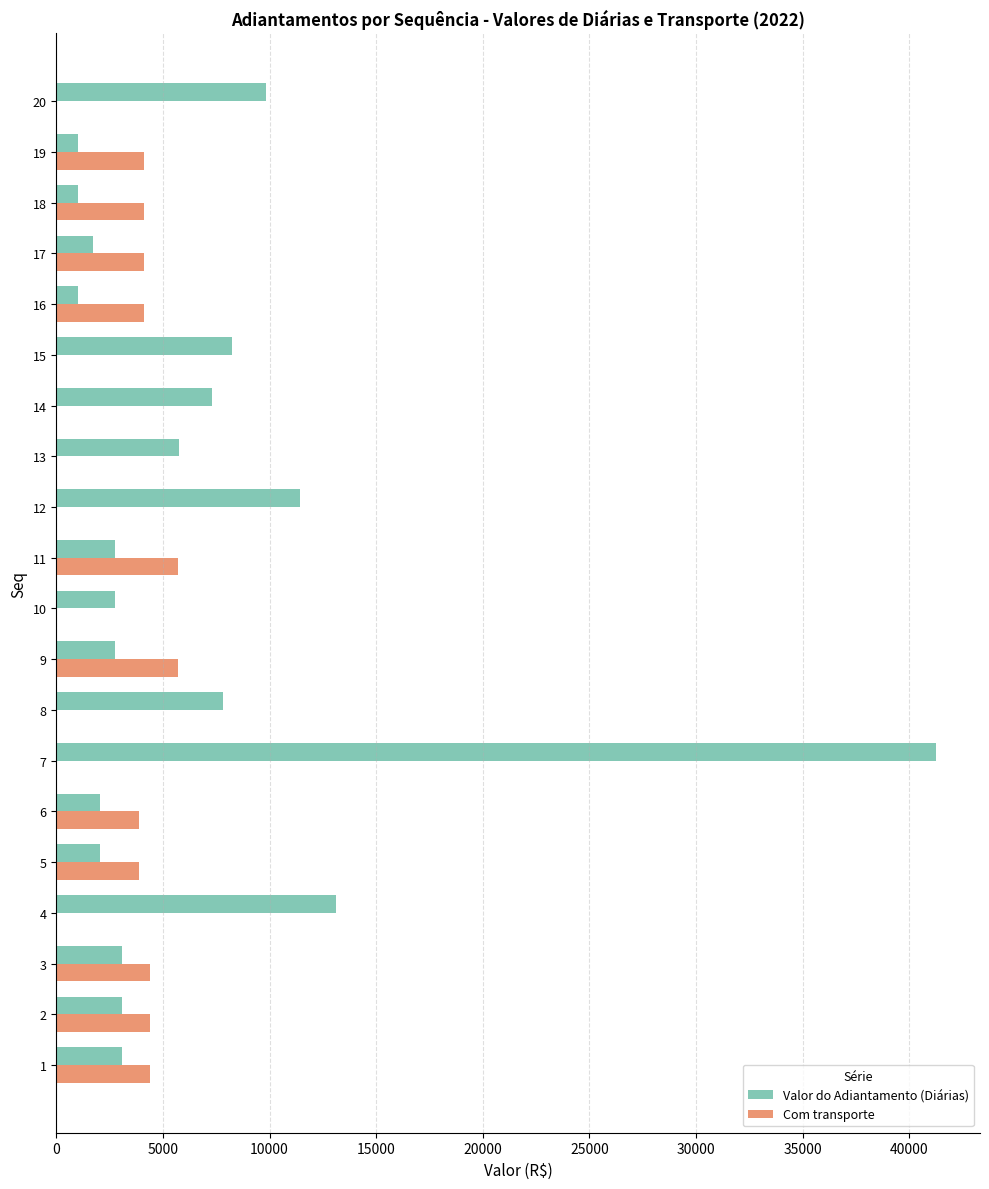

The value of Com transporte at 20 is -2642.3. True or false?

False